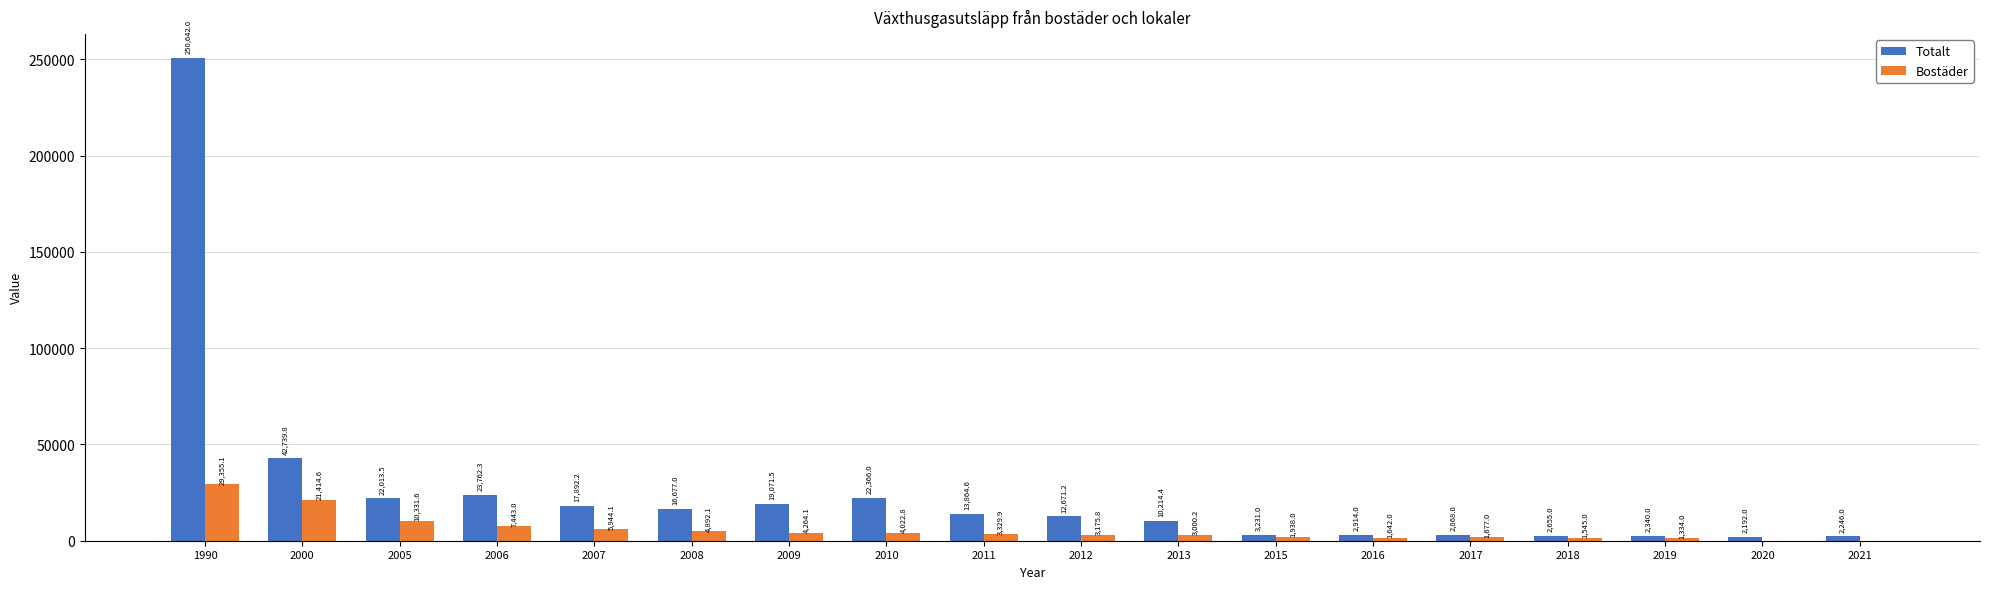

What is the sum of the Bostäder values at 2021 and 2008?

4892.1